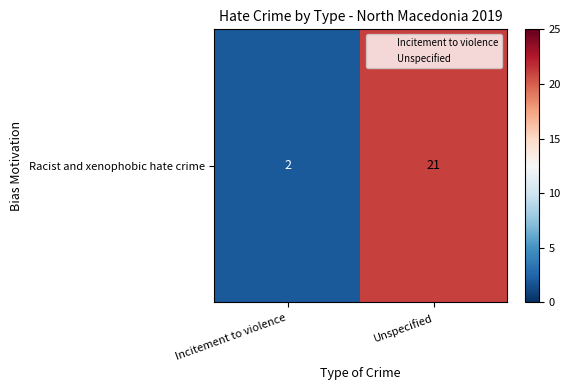

What is the sum of the values at Unspecified and Incitement to violence?

23